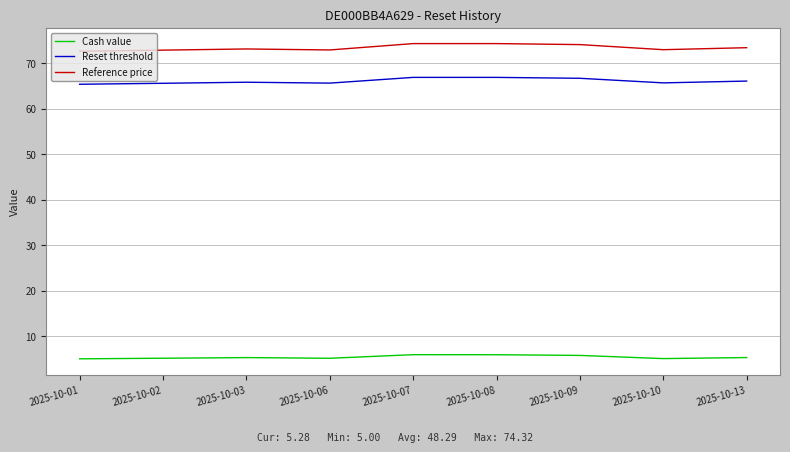

Which series has the largest total across all categories?

Reference price